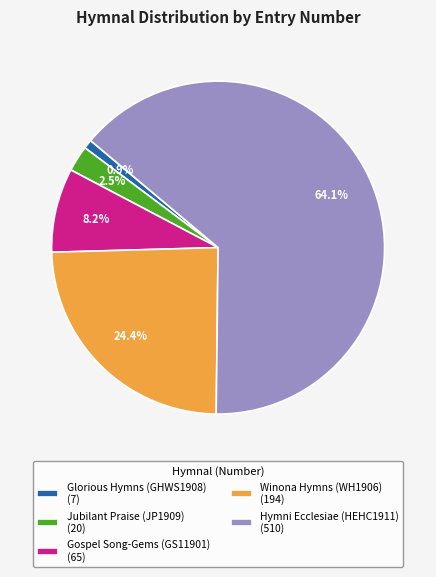

How much of the chart is everything except Jubilant Praise (JP1909) (20)?

97.5%